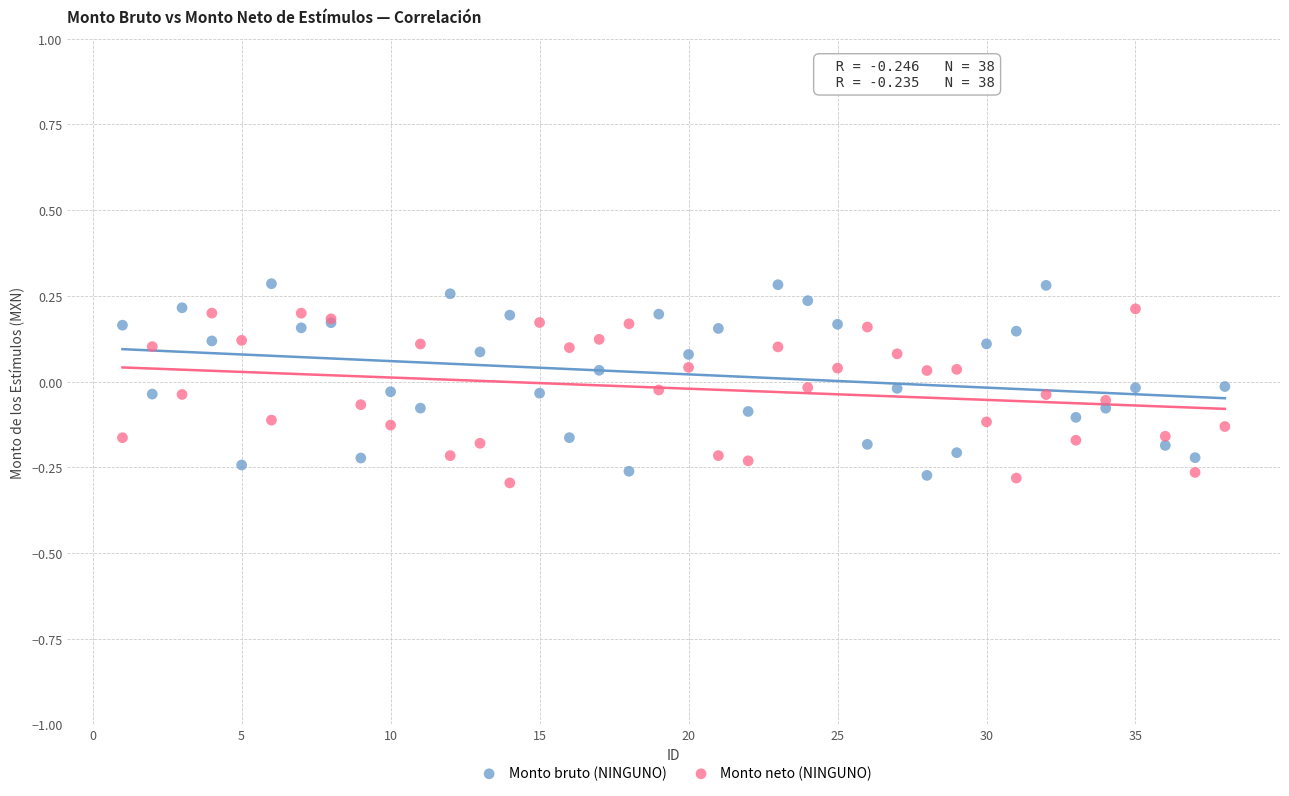

What is the X range (max minus min) for the scatter plot?

37.0